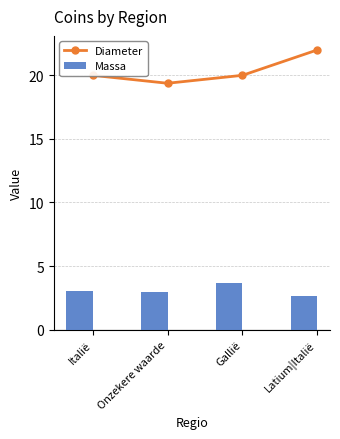

What is the difference between the maximum and minimum values in the Diameter series?

2.6